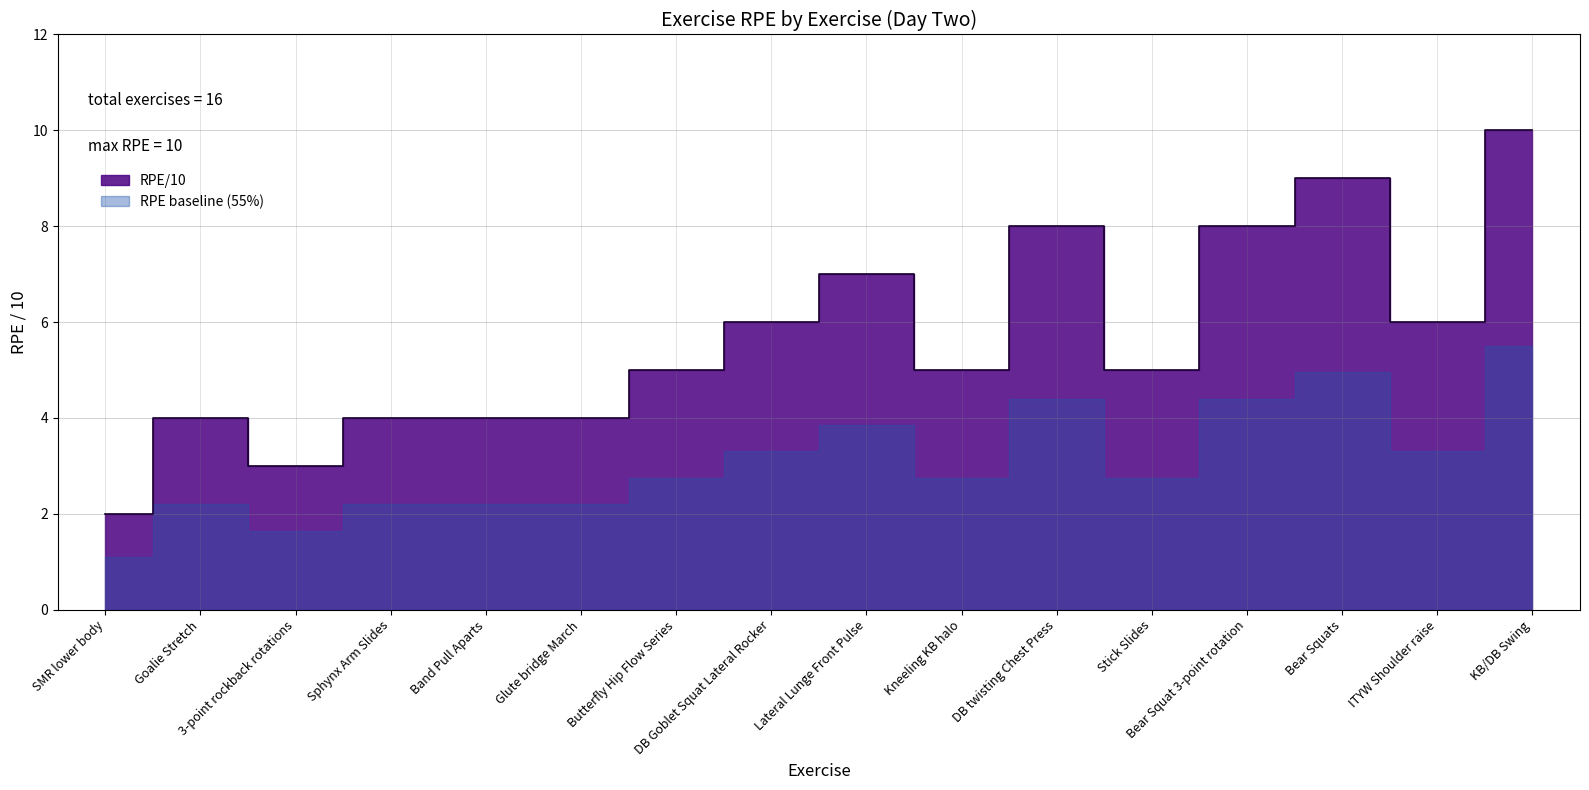

What is the average value?

6